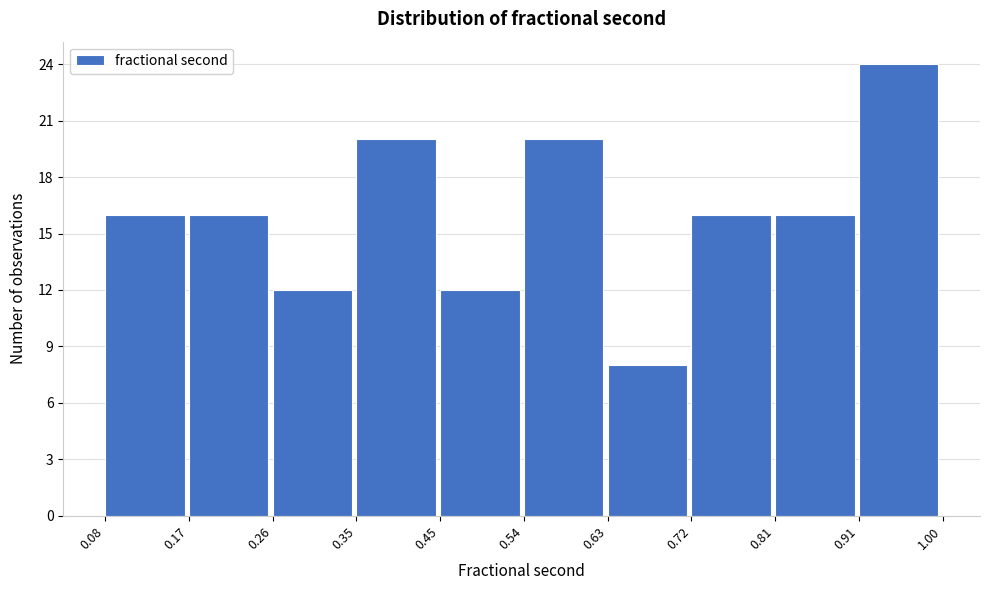

Reading left to right, transcribe this chart: for each bar, give the range it covers on the x-axis and its height. The values are not printed on the chart, so give them approximately, as read against the axis.

0.08 to 0.17: 16
0.17 to 0.26: 16
0.26 to 0.35: 12
0.35 to 0.45: 20
0.45 to 0.54: 12
0.54 to 0.63: 20
0.63 to 0.72: 8
0.72 to 0.81: 16
0.81 to 0.91: 16
0.91 to 1.00: 24